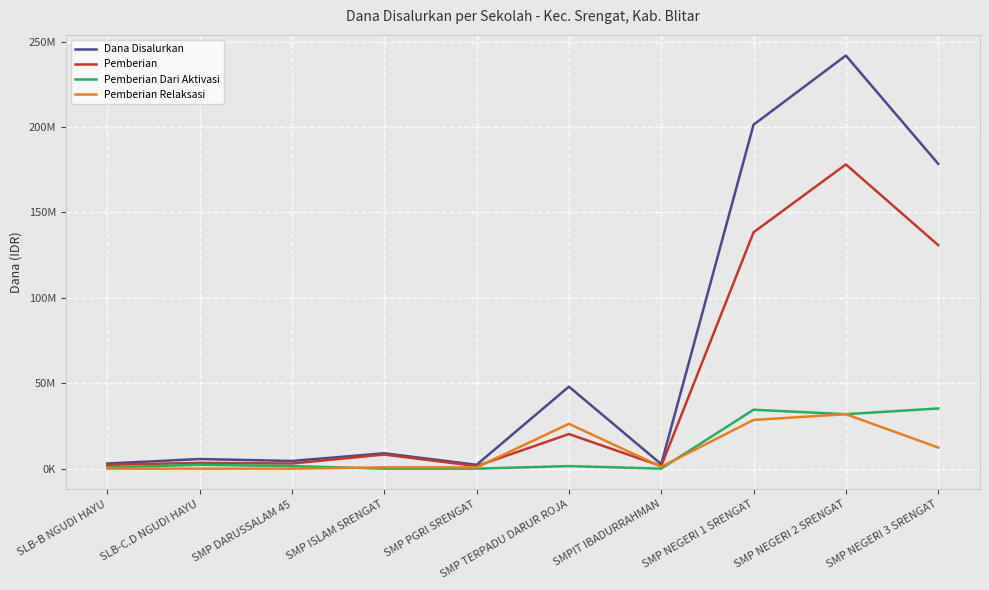

Is it true that Pemberian Relaksasi equals 11859589 at SLB-C.D NGUDI HAYU?

False